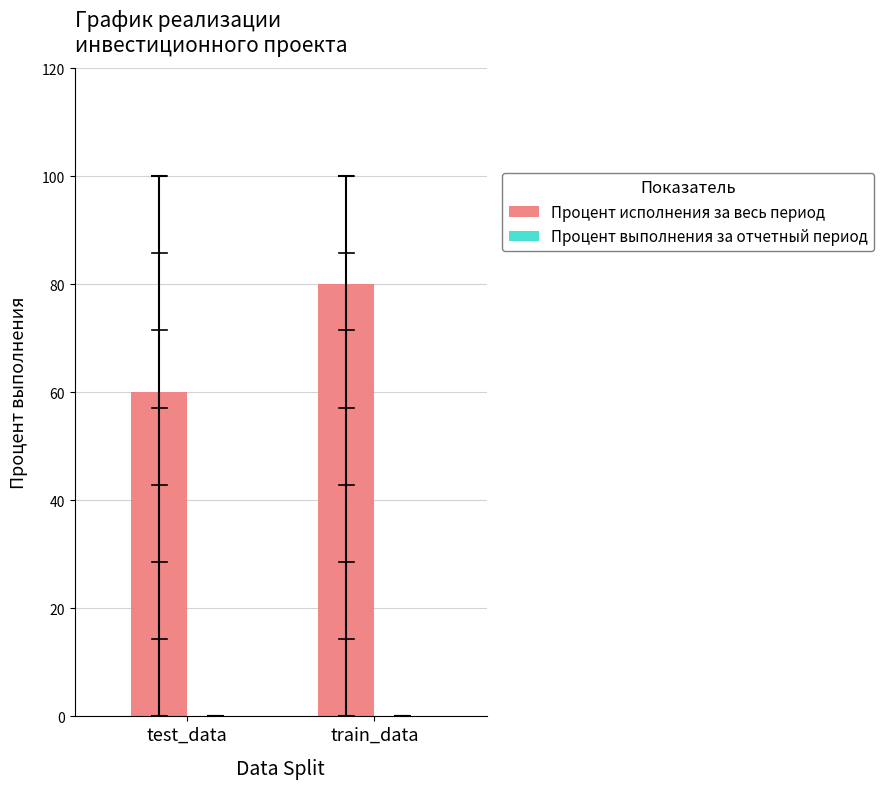

What is the label of the 2nd bar from the left?

train_data